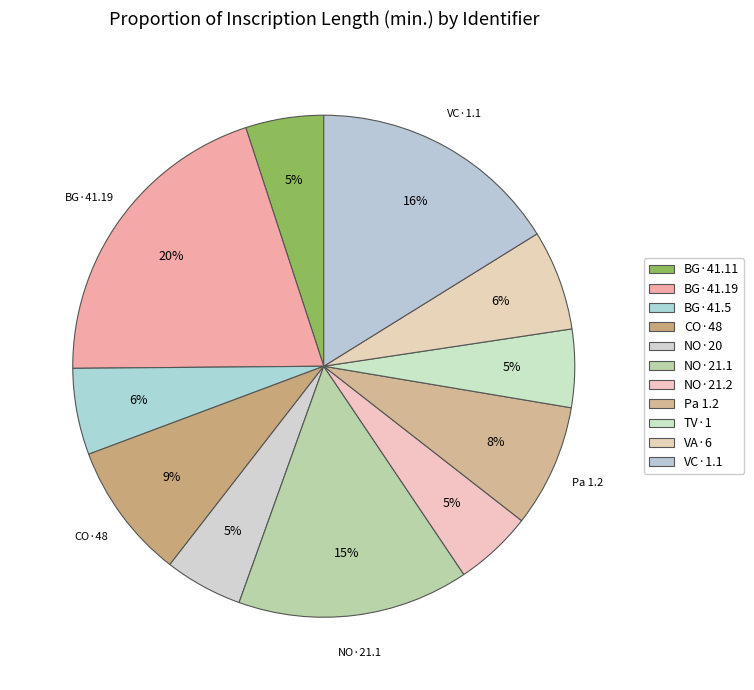

How many segments does this pie chart have?

11